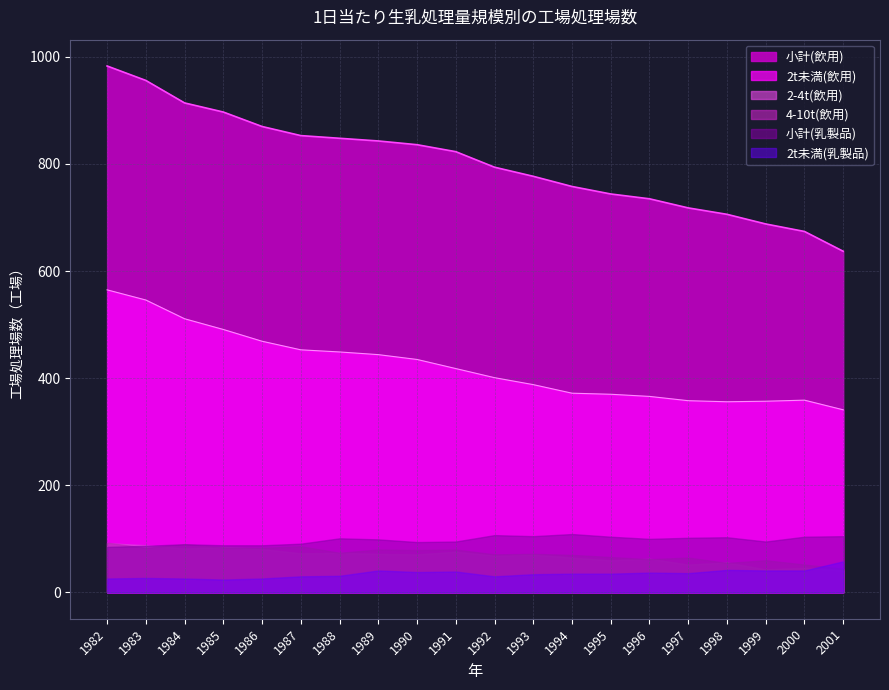

At which category is the sum across all series the highest?

1982